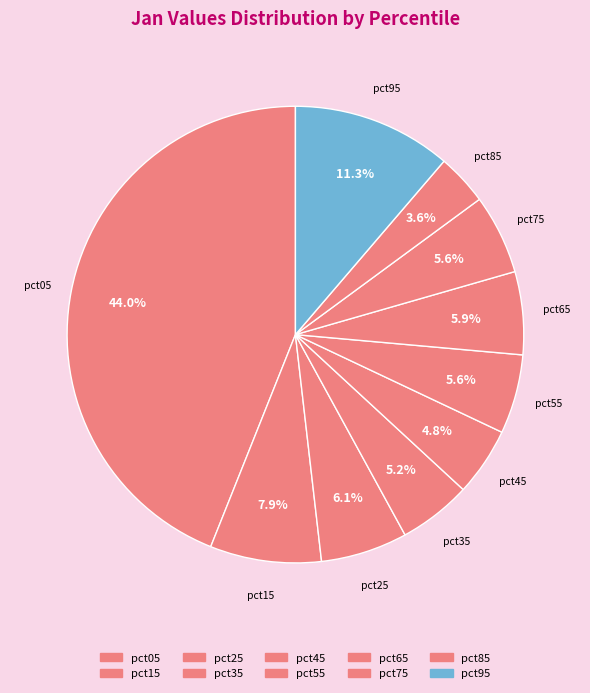

To the nearest percent, what percentage of the pie is pct85?

4%